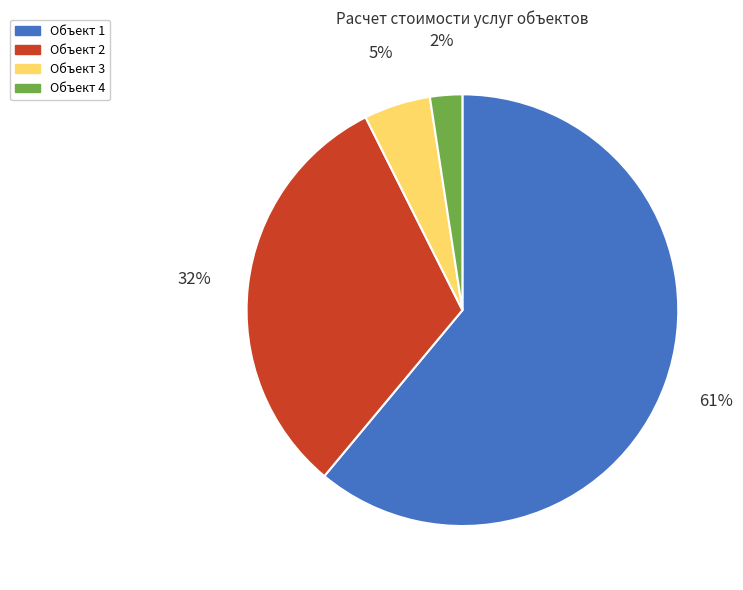

To the nearest percent, what is the difference between the largest and smallest slice percentages?

59%